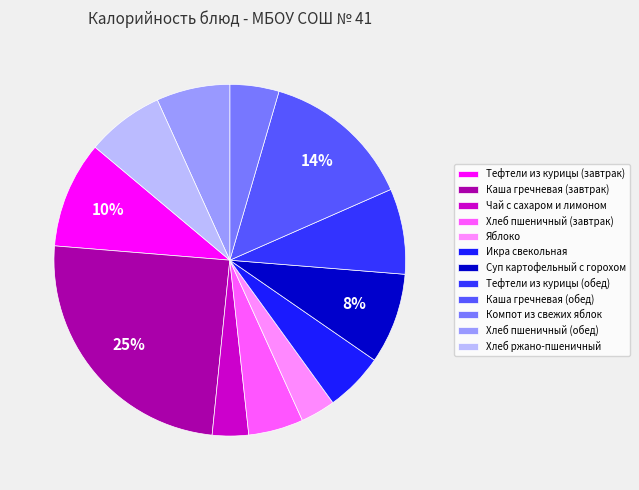

What percentage is the Тефтели из курицы (обед) slice, to the nearest percent?

8%